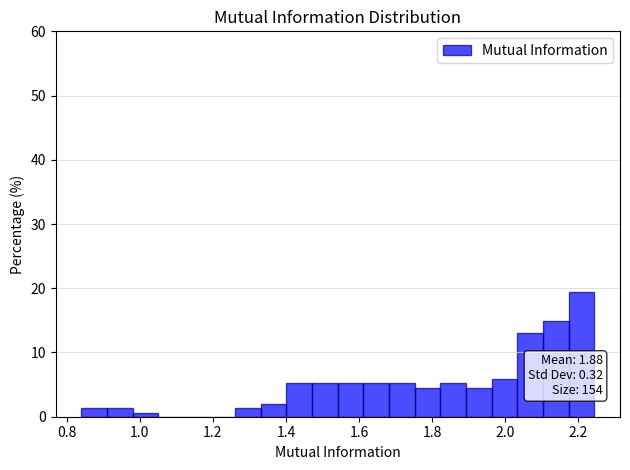

Read against the x-axis, roughly where is the centre of the tallest bar?

2.20